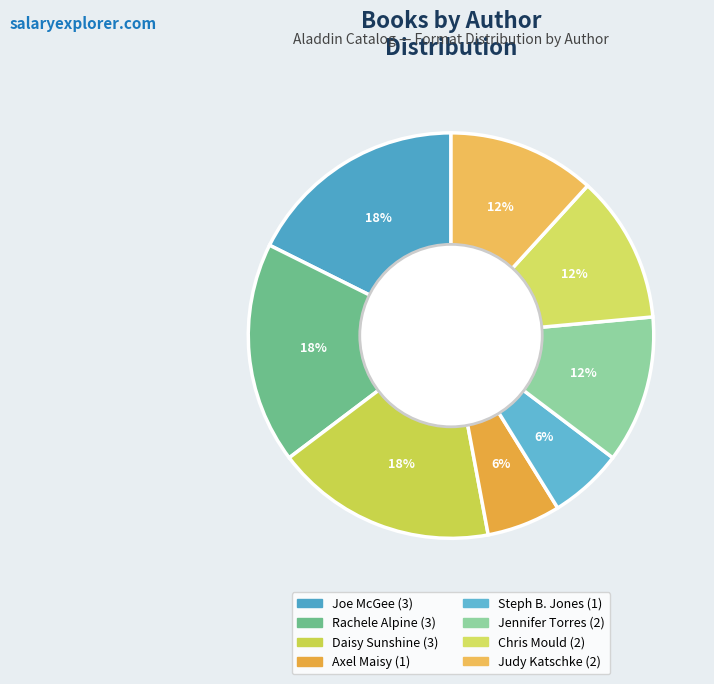

Approximately how many times larger is the value at Jennifer Torres compared to Rachele Alpine?

0.7